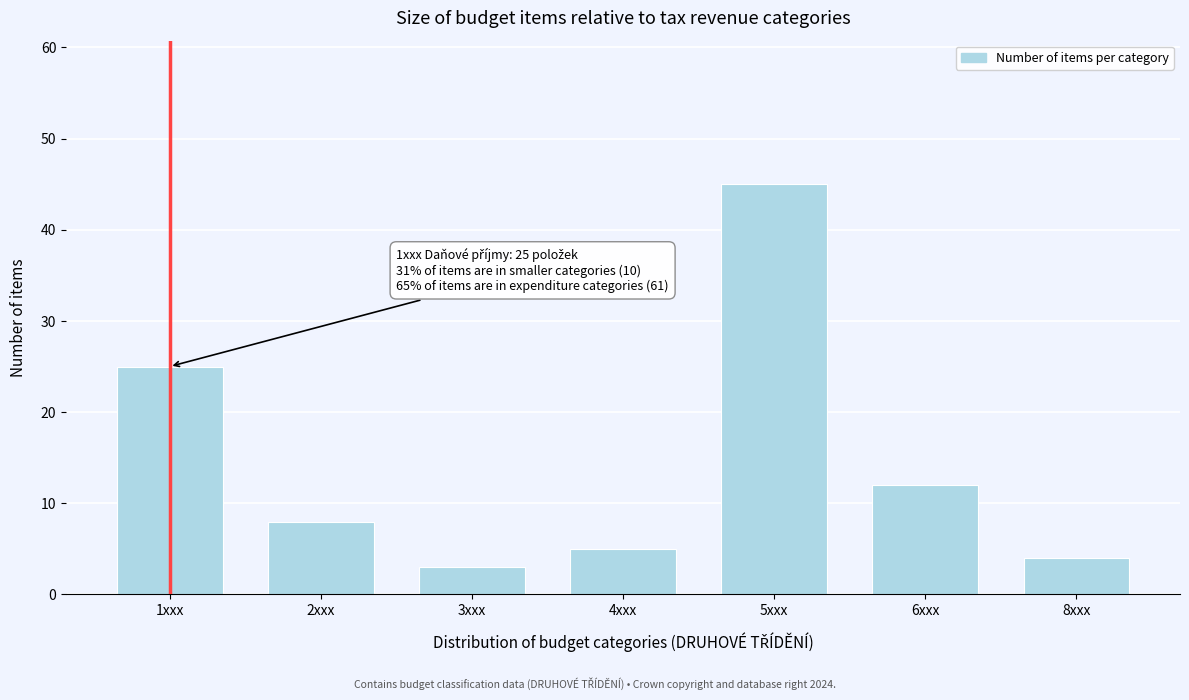

Reading right to left, extract all data points from this chart.

4	12	45	5	3	8	25